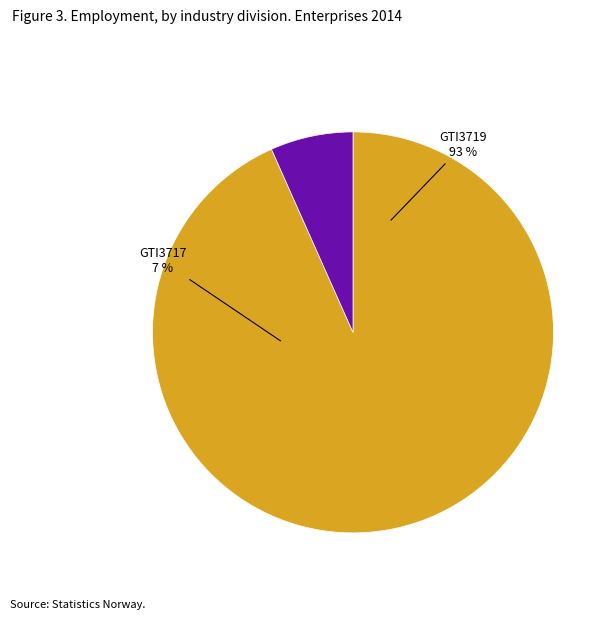

How many segments does this pie chart have?

2